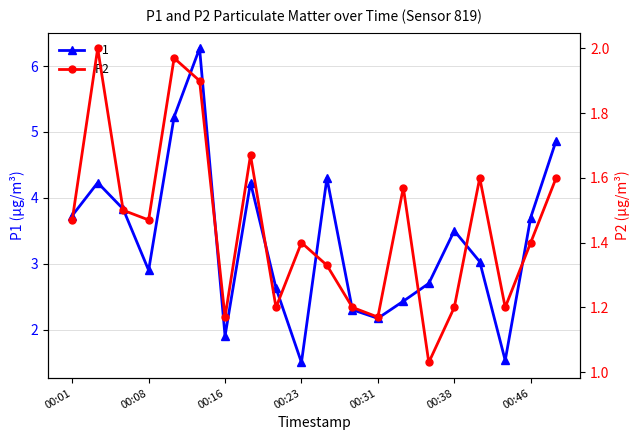

How many interior local peaks does the P1 series have?

5